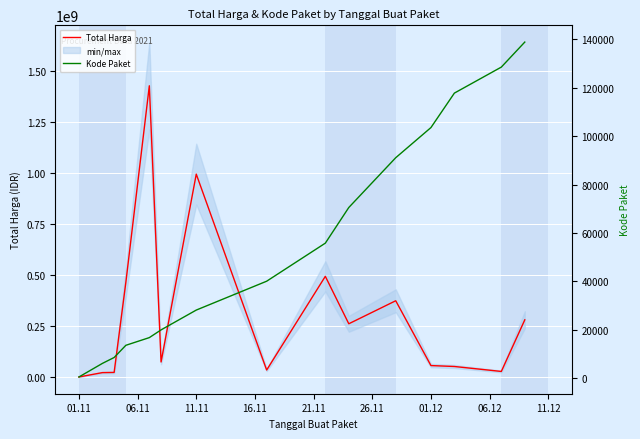

What is the sum of all Total Harga values?

4578014529.6